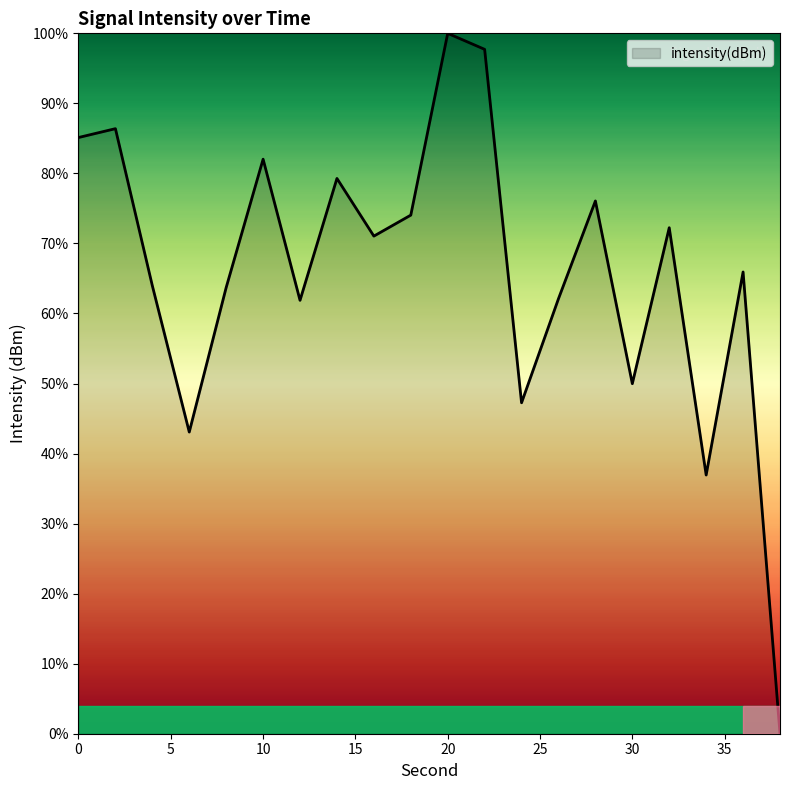

What is the maximum value shown in the chart?

100.0